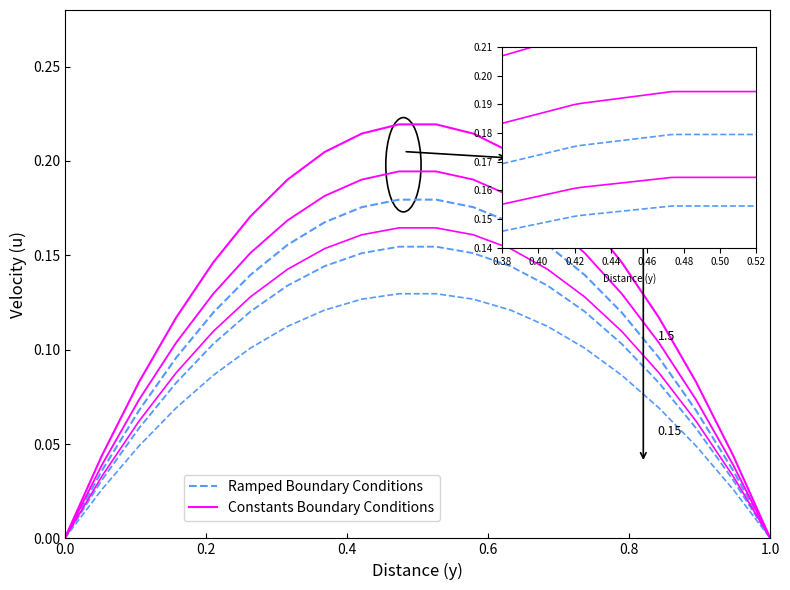

Reading right to left, list all the values displayed in this chart.

Ramped Boundary Conditions: 0.0	0.0	0.0	0.1	0.1	0.1	0.1	0.1	0.1	0.1	0.1	0.1	0.1	0.1	0.1	0.1	0.1	0.0	0.0	0.0
Constants Boundary Conditions: 0.0	0.0	0.1	0.1	0.1	0.1	0.1	0.2	0.2	0.2	0.2	0.2	0.2	0.1	0.1	0.1	0.1	0.1	0.0	0.0